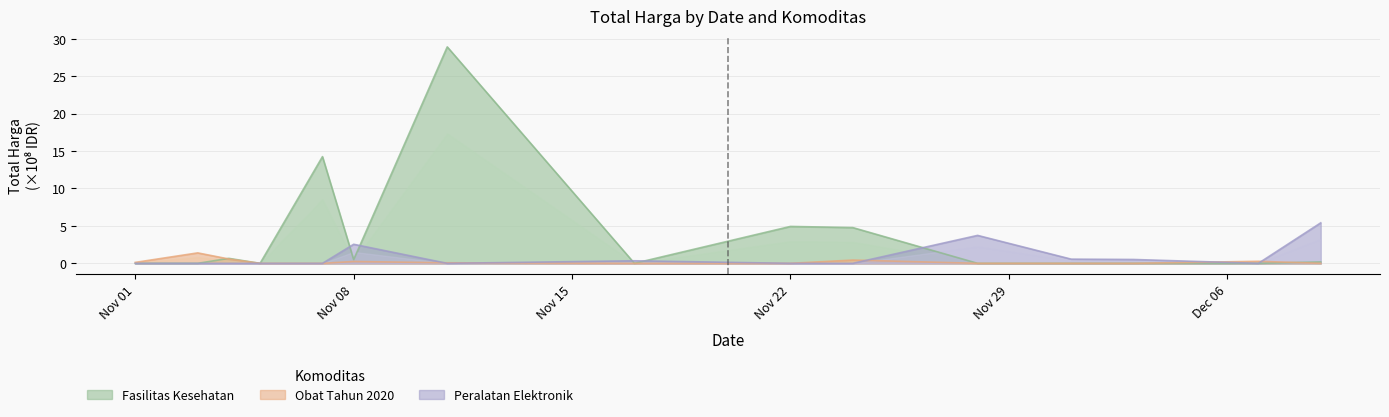

True or false: Fasilitas Kesehatan and Peralatan Elektronik intersect in this chart.

True